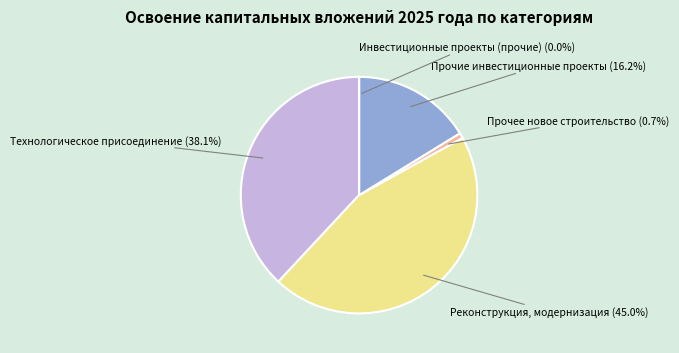

Does any single category account for the majority?

No